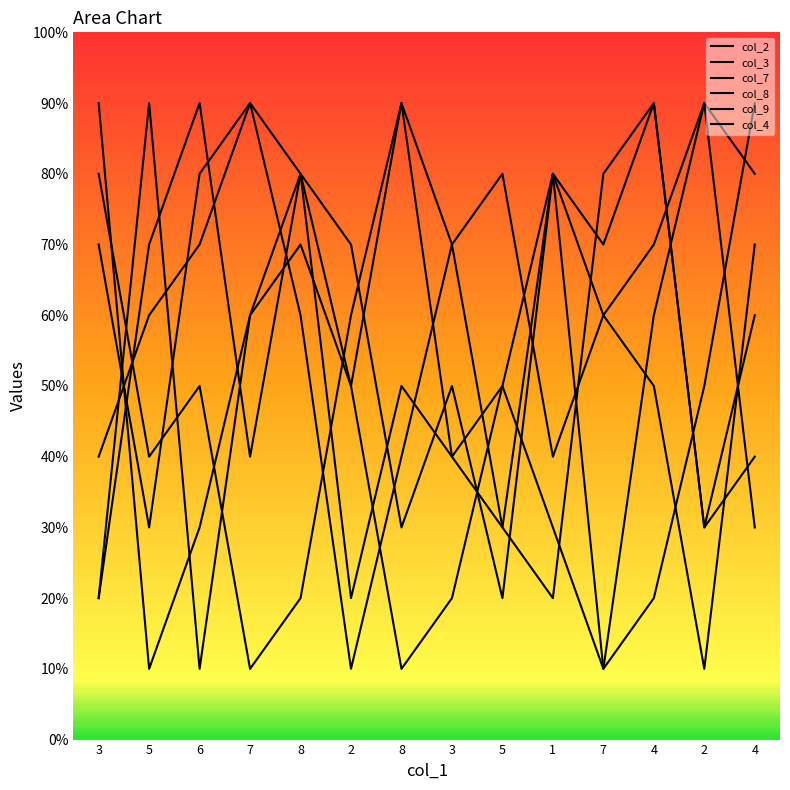

How many intersections are there between col_3 and col_7?

4